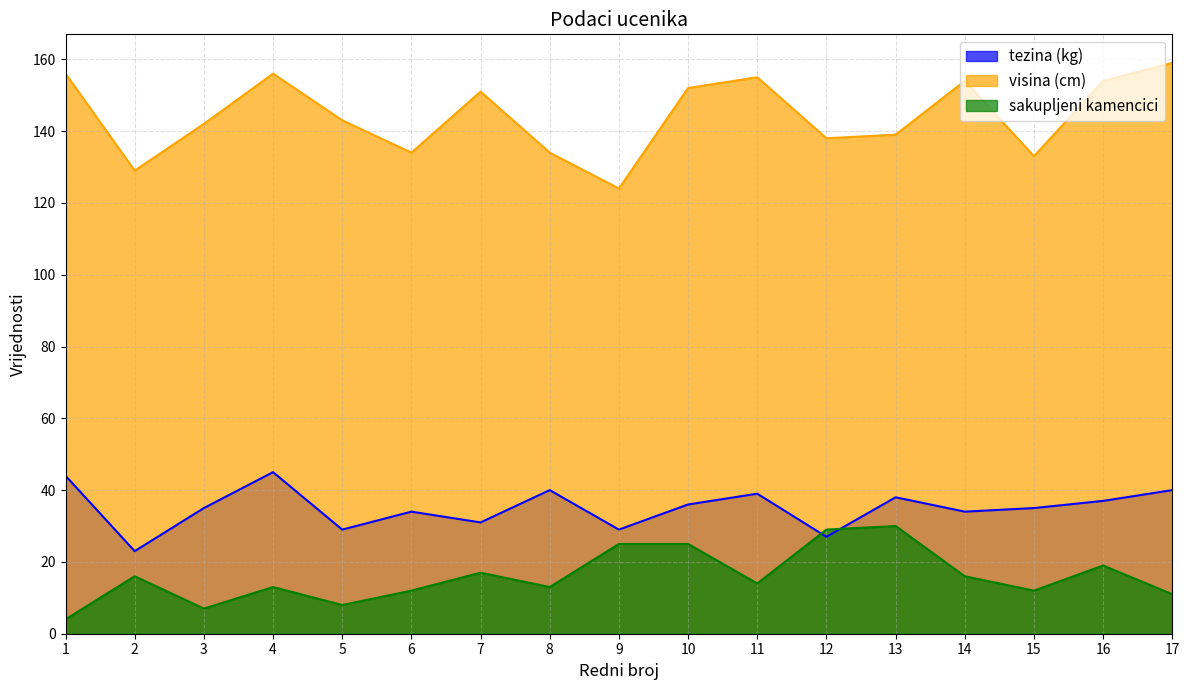

At which category does sakupljeni kamencici reach its first local valley?

3